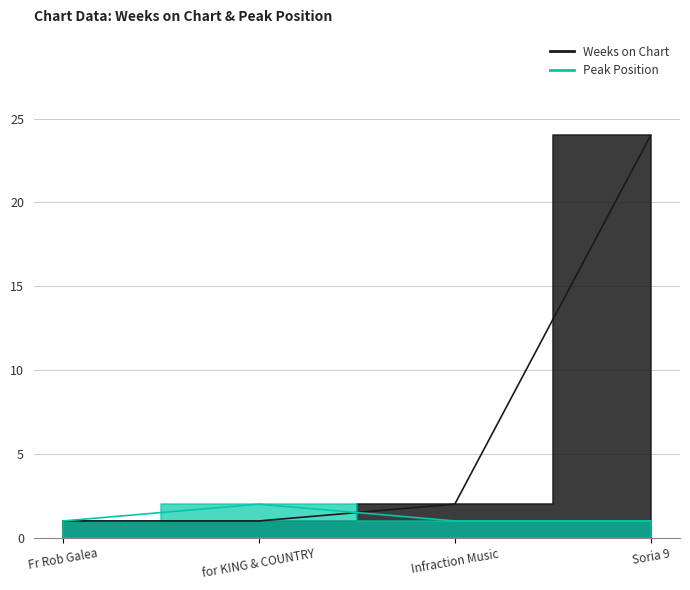

What is the maximum value shown in the chart?

24